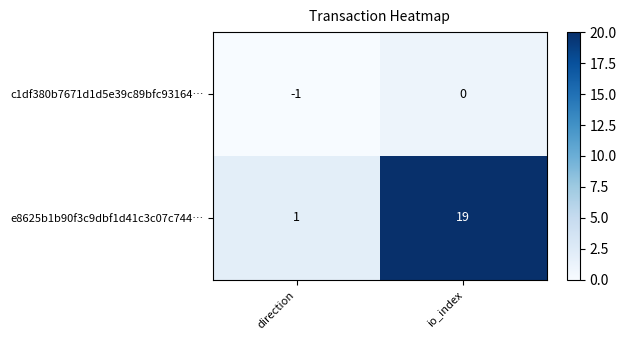

Which series has the widest spread of values?

e8625b1b90f3c9dbf1d41c3c07c744…